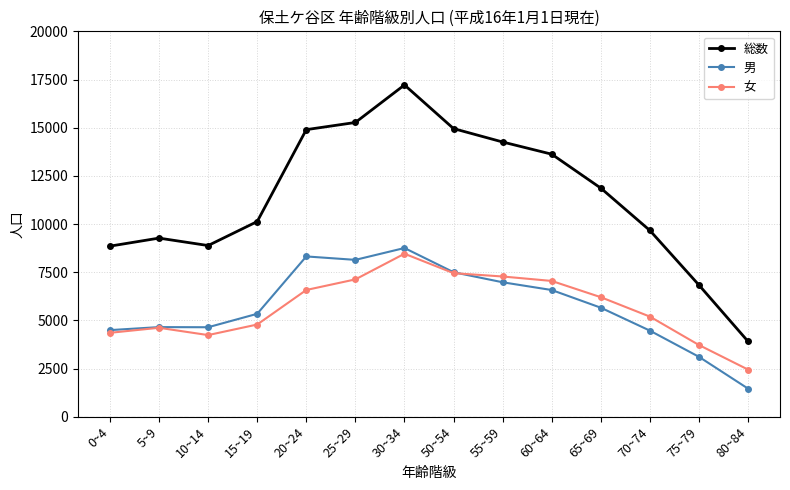

What is the approximate value of 男 at 75~79, to the nearest 100?

3100